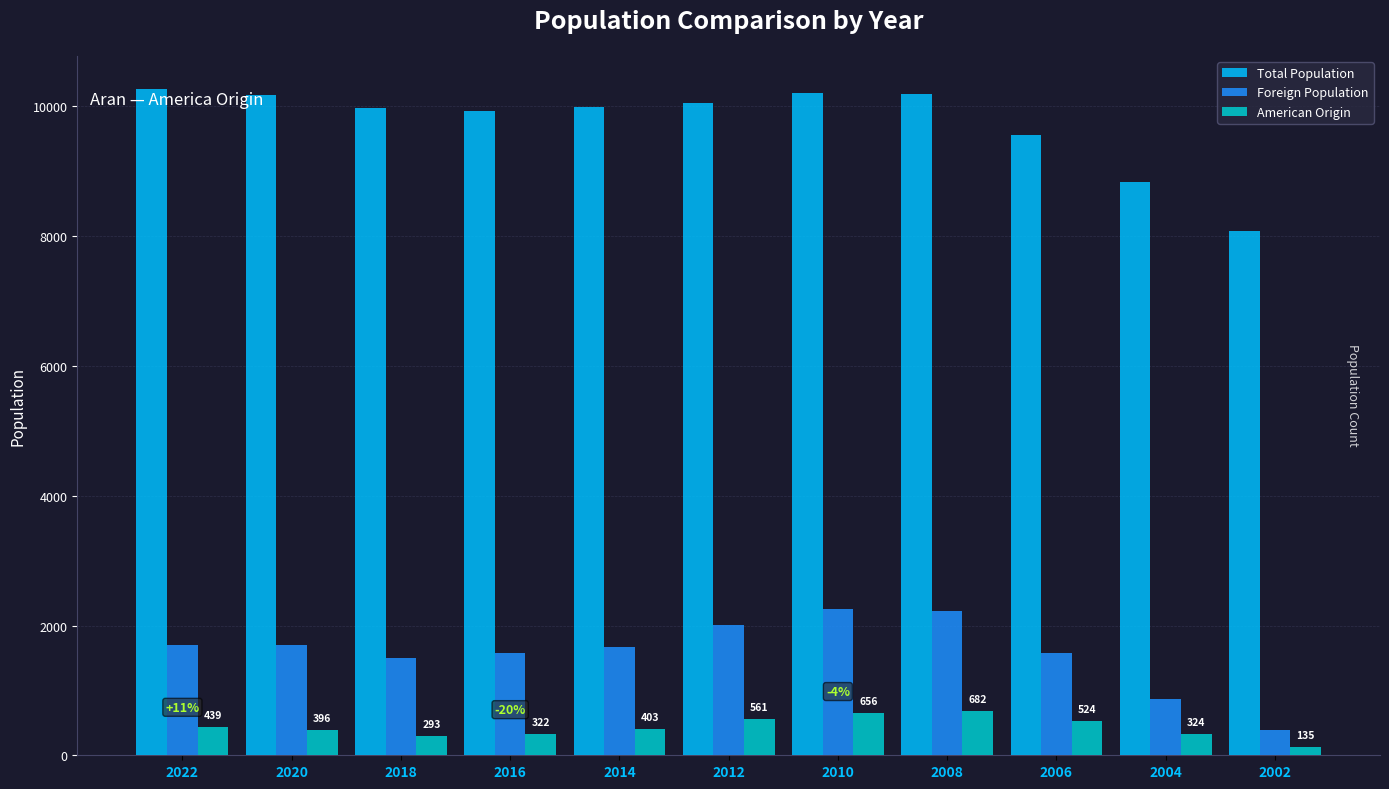

How many series are shown in this chart?

3